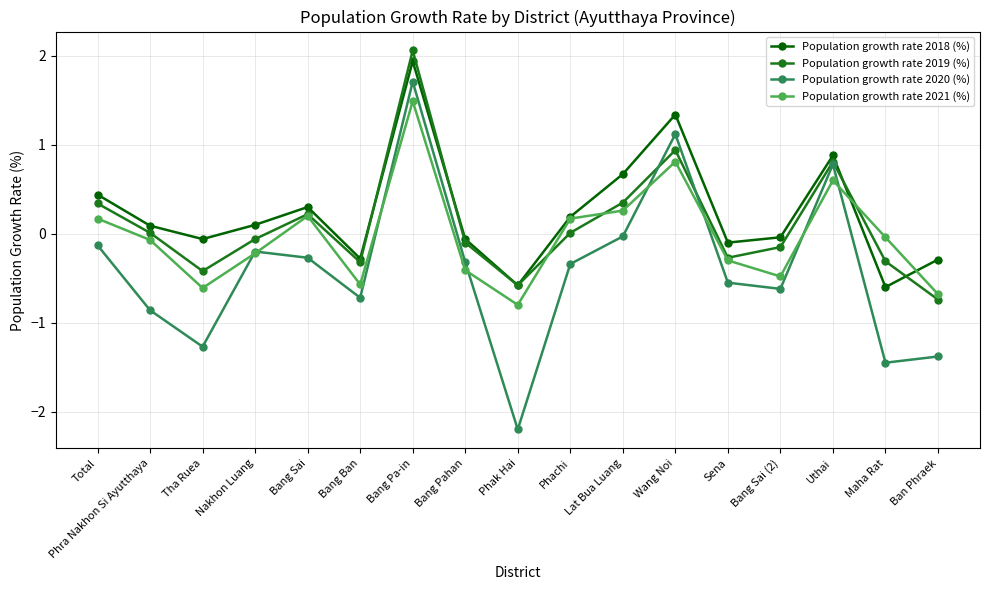

What is the label of the 14th point from the right?

Nakhon Luang